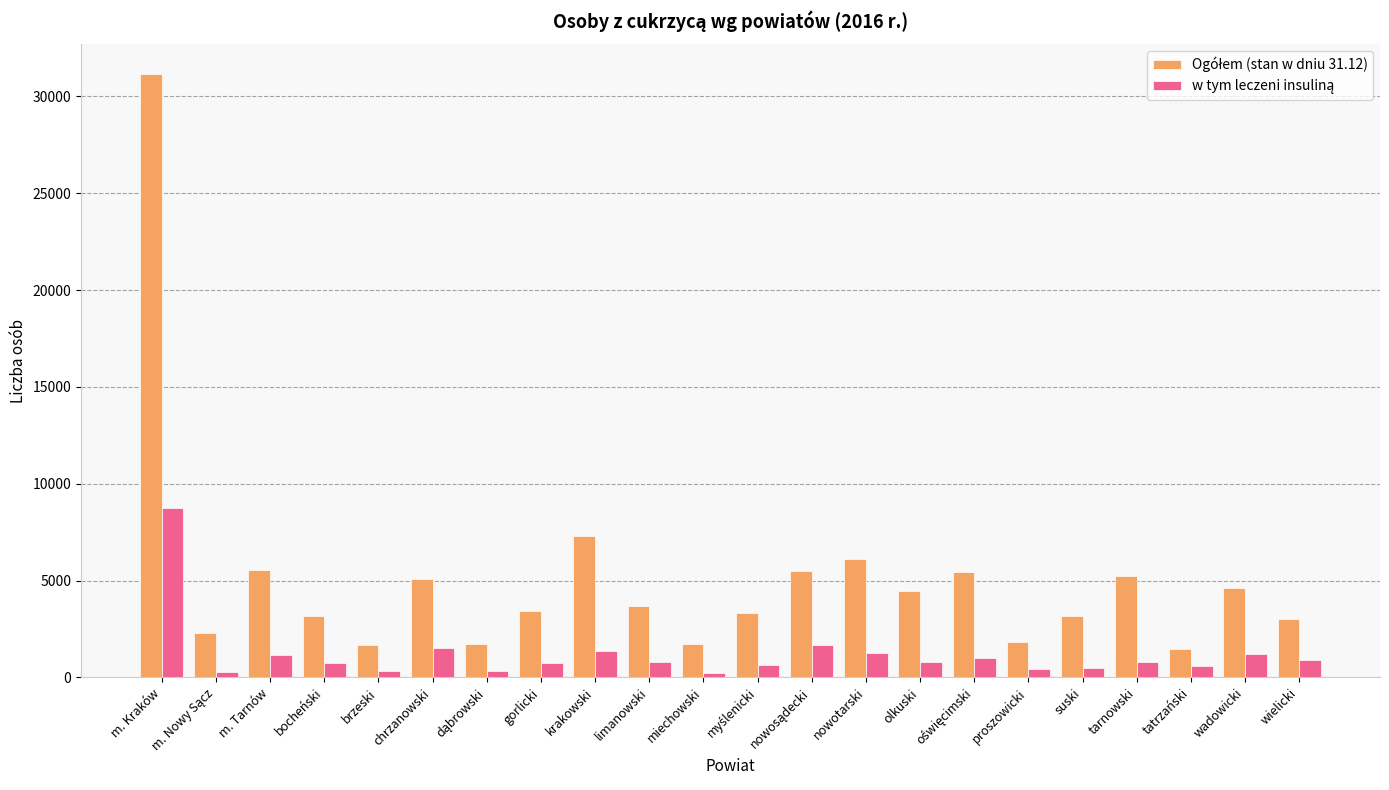

What is the spread (max minus min) of values at nowotarski?

4846